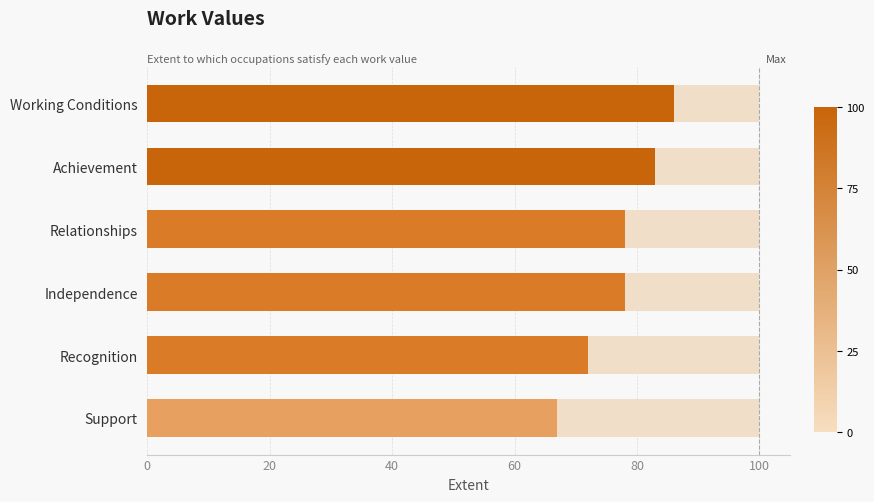

What is the ratio of the value at 40 to the value at 60?

1.0